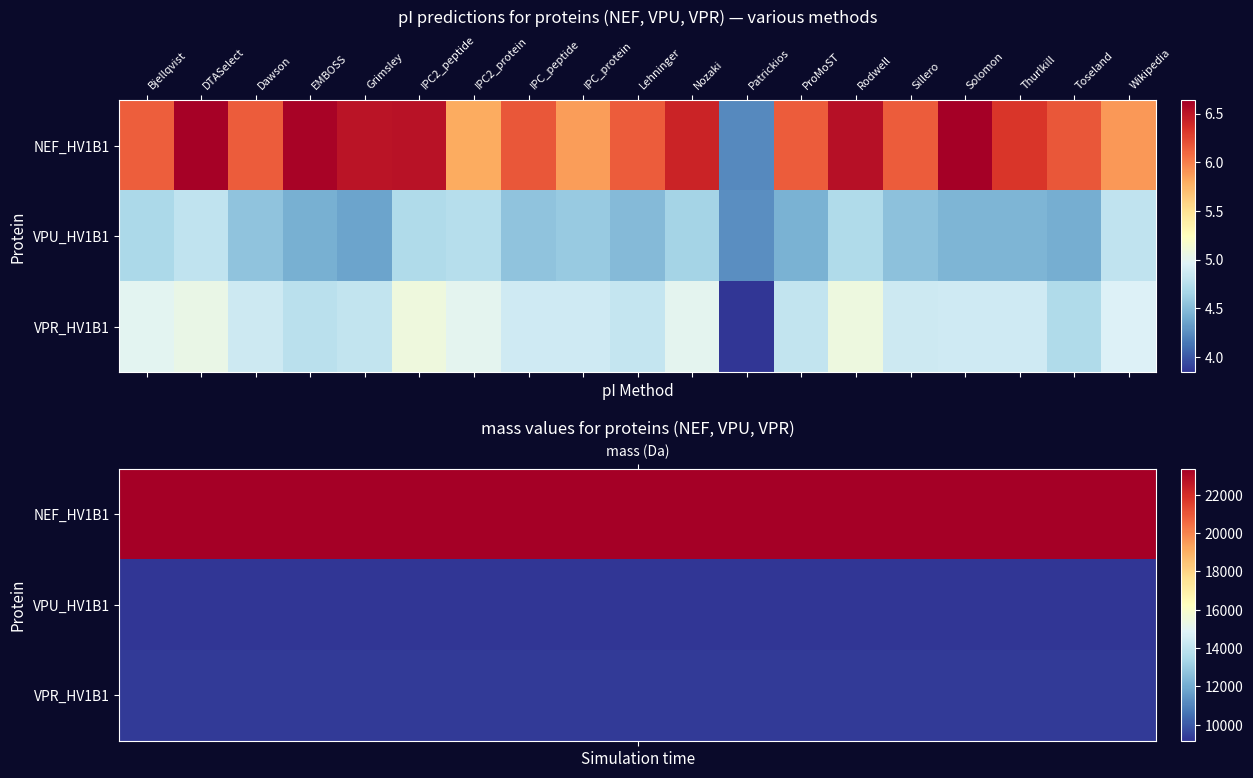

Which series changed the most between DTASelect and Lehninger?

NEF_HV1B1